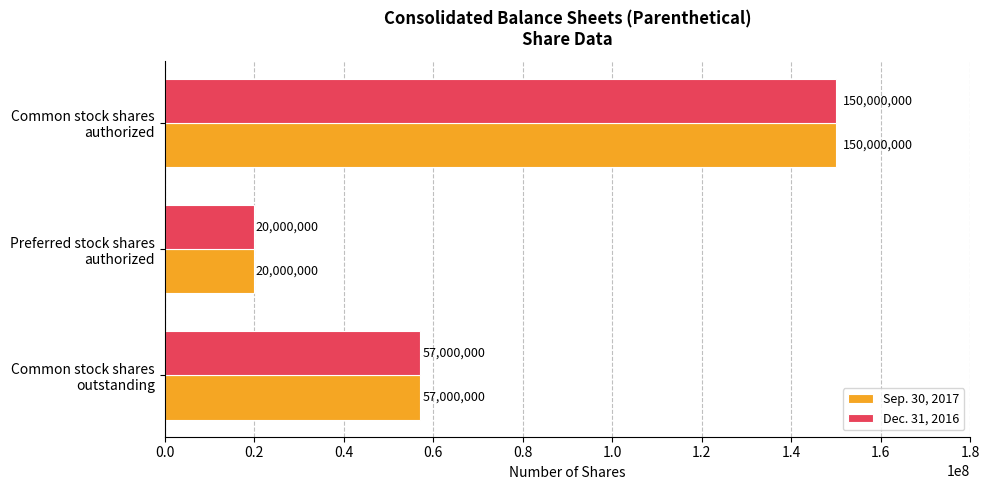

What is the average value of the Dec. 31, 2016 series?

75666667